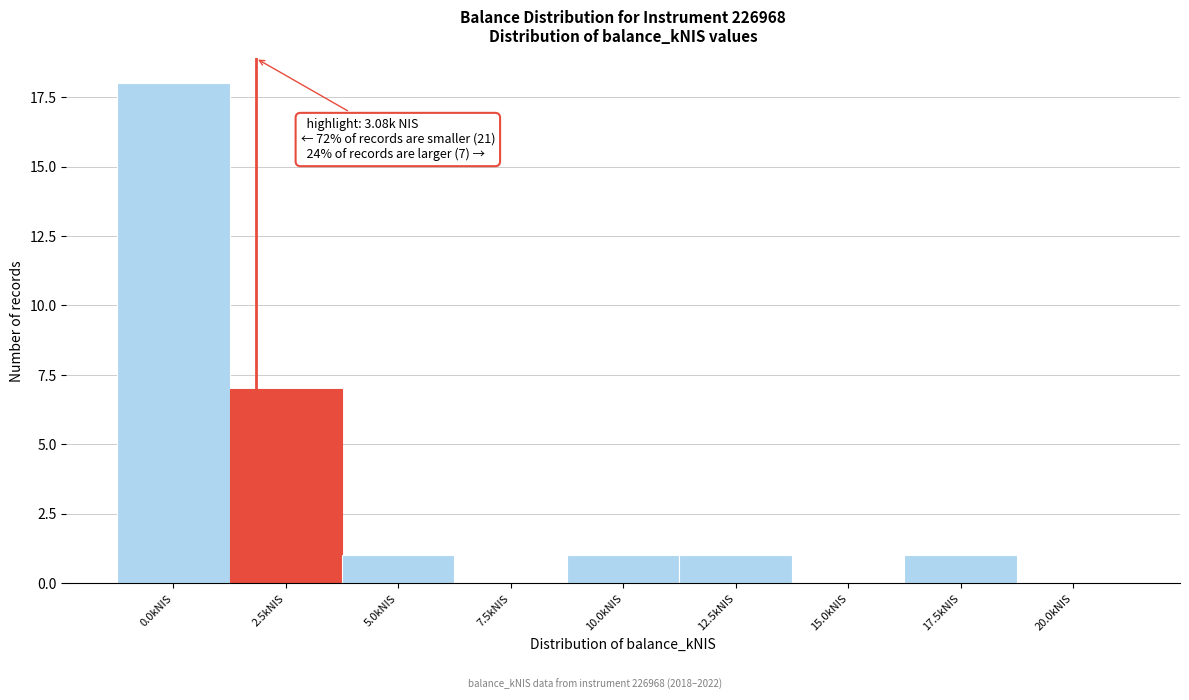

Reading left to right, extract all data points from this chart.

0.0kNIS=18	2.5kNIS=7	5.0kNIS=1	7.5kNIS=0	10.0kNIS=1	12.5kNIS=1	15.0kNIS=0	17.5kNIS=1	20.0kNIS=0